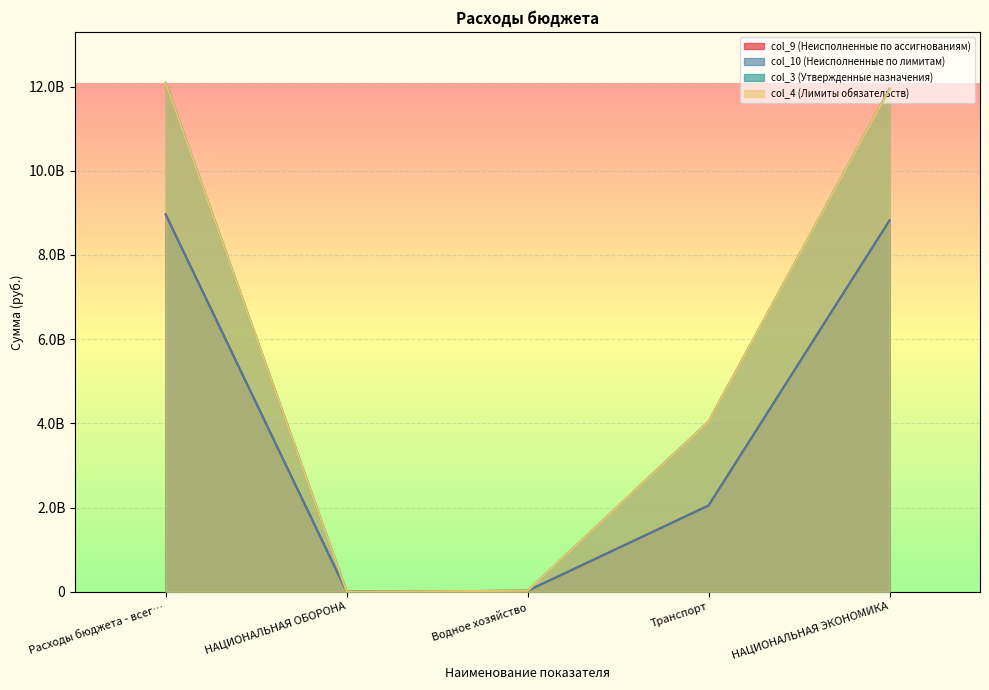

What is the difference between the second highest and second lowest values in the col_3 (Утвержденные назначения) series?

11923589310.0